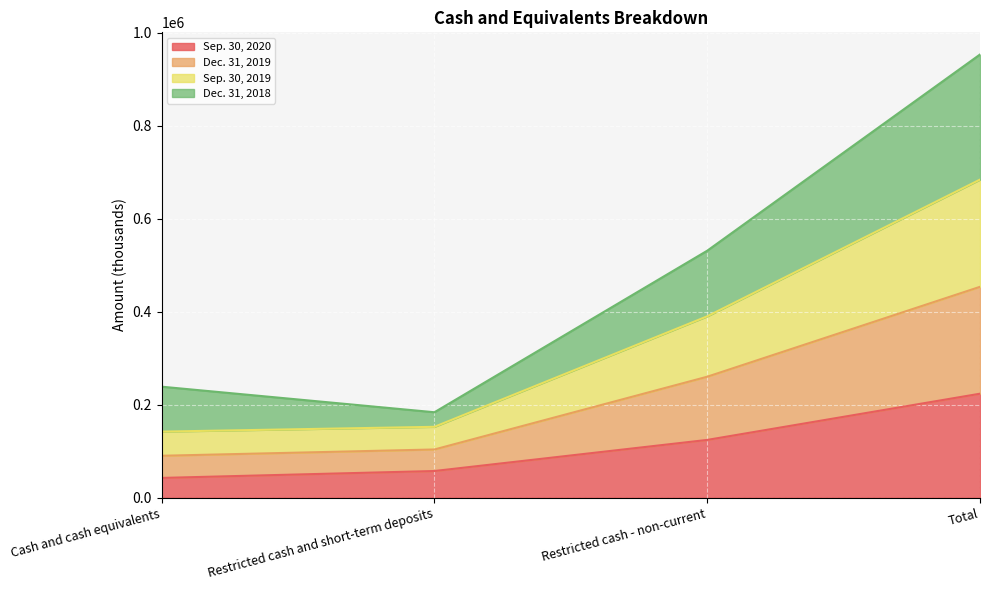

True or false: Sep. 30, 2020 has a value of 223437 at Total.

True